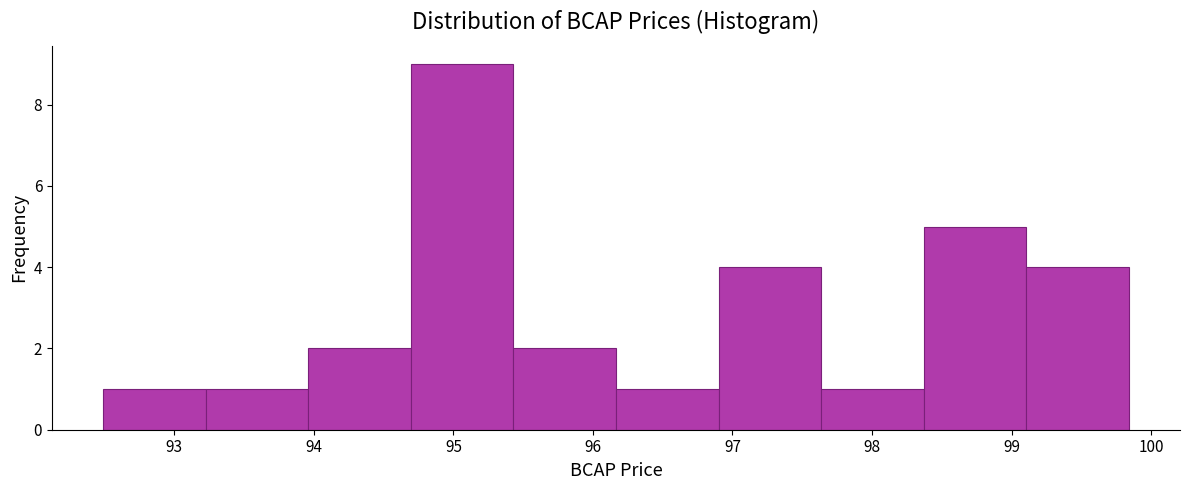

How tall is the bar that spans 93.2 to 94.0 on the x-axis? Neither the bar edges nor the heights are printed on the chart, so give them approximately, as read against the axes.

1